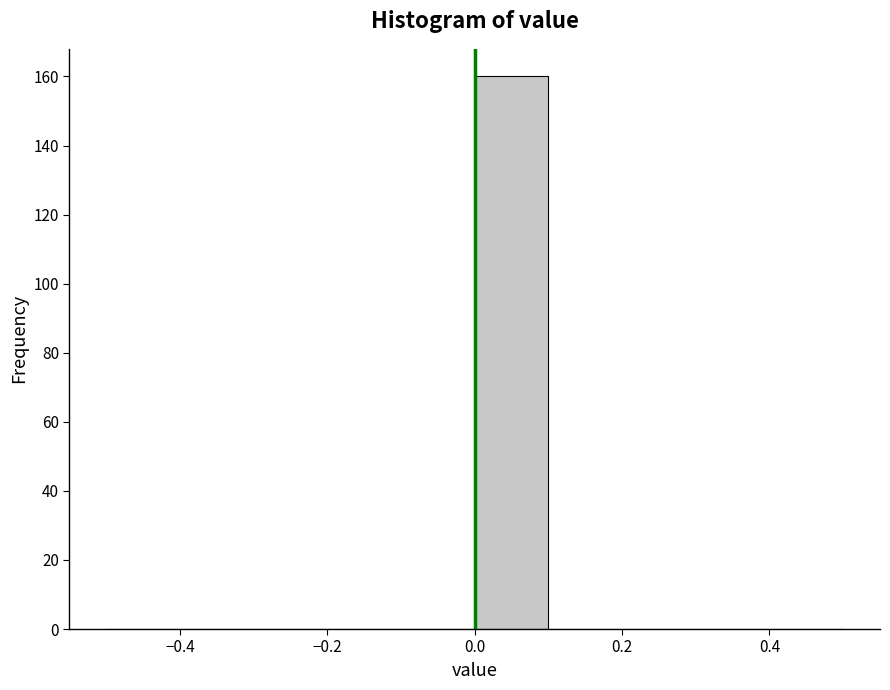

Over which range of the x-axis is the bar tallest?

0.0 to 0.1